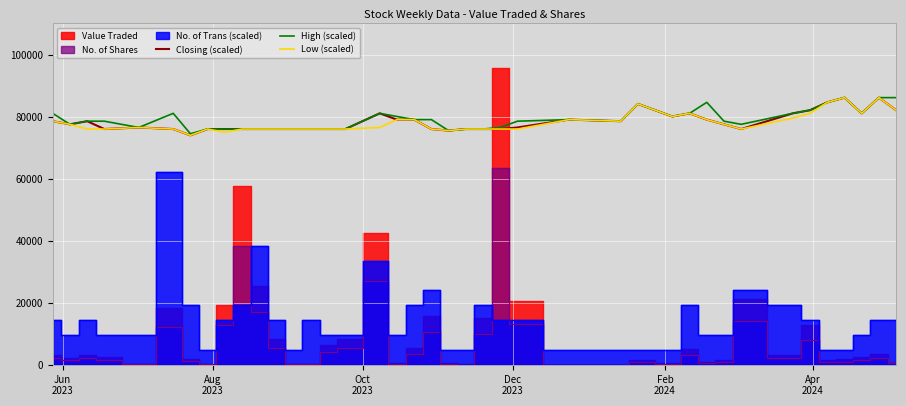

What is the highest value of the Closing (scaled) series?

86217.3